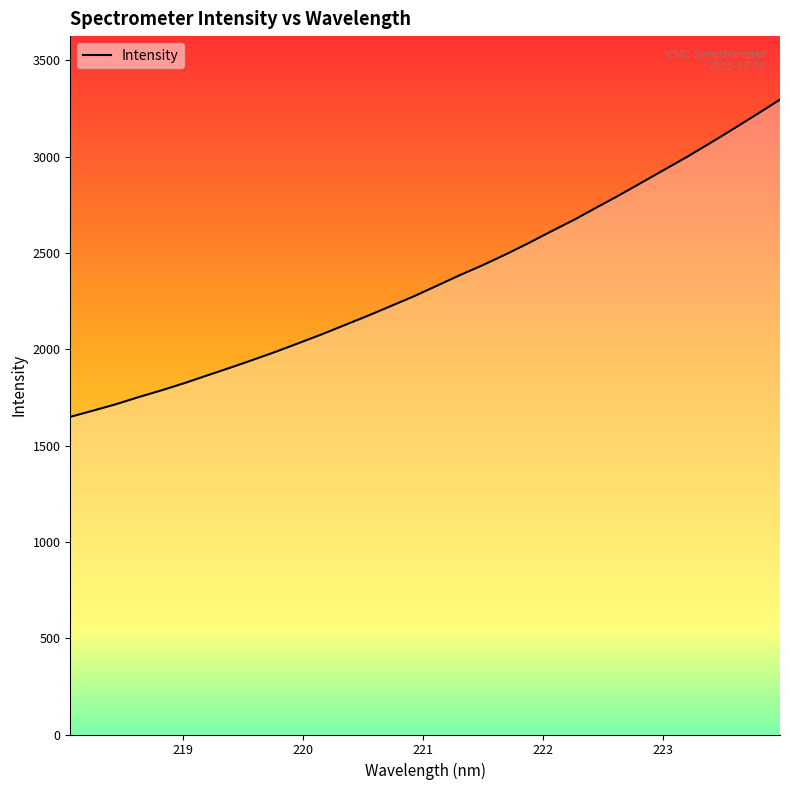

What is the difference between the maximum and minimum values?

1647.0